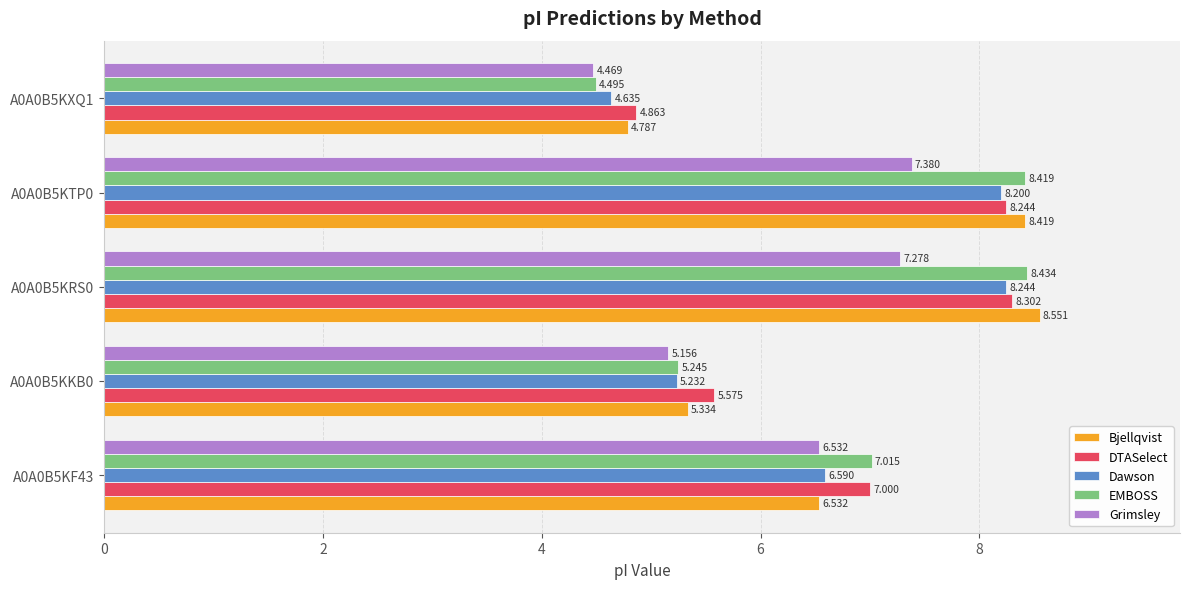

List the labels in order of Grimsley value, largest first.

A0A0B5KTP0, A0A0B5KRS0, A0A0B5KF43, A0A0B5KKB0, A0A0B5KXQ1